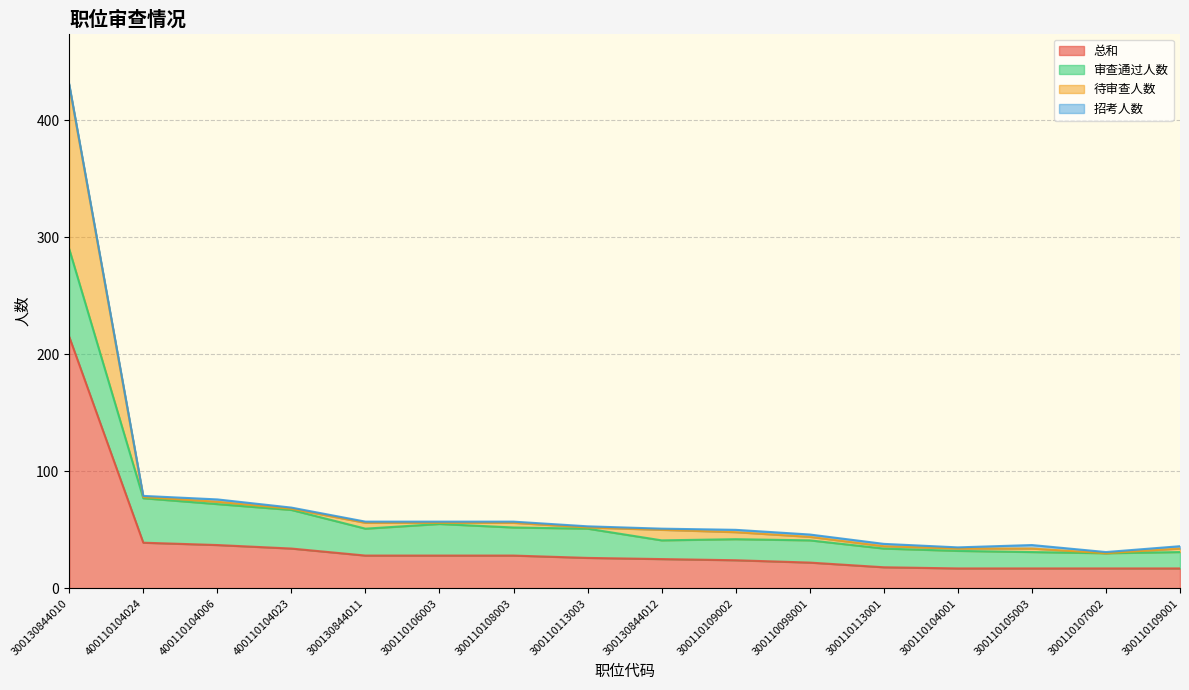

What is the lowest value of the 总和 series?

17